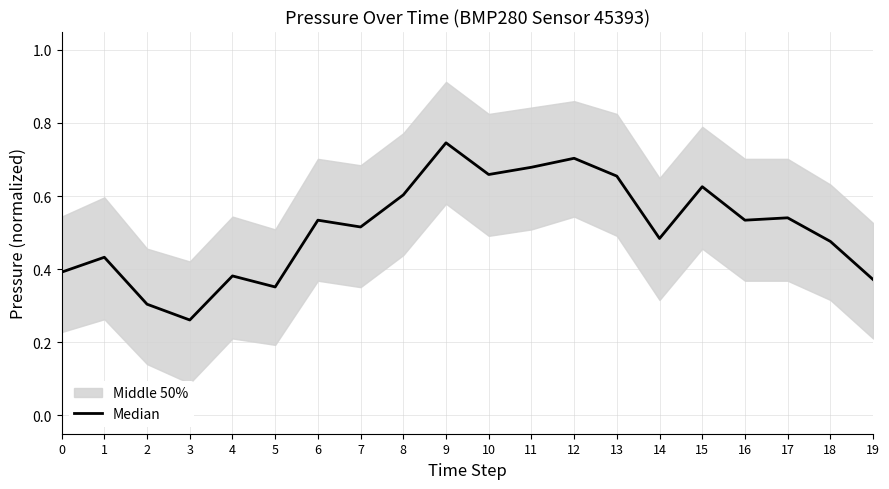

How many data points does each series have?

20